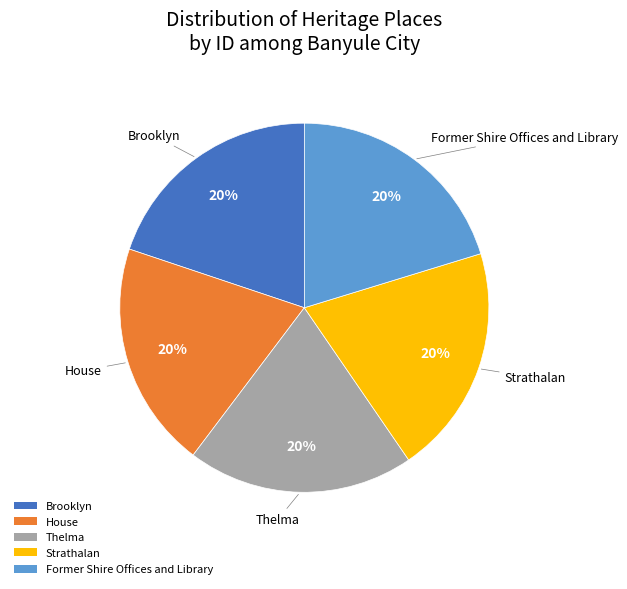

Approximately how many times larger is the value at Thelma compared to House?

1.0